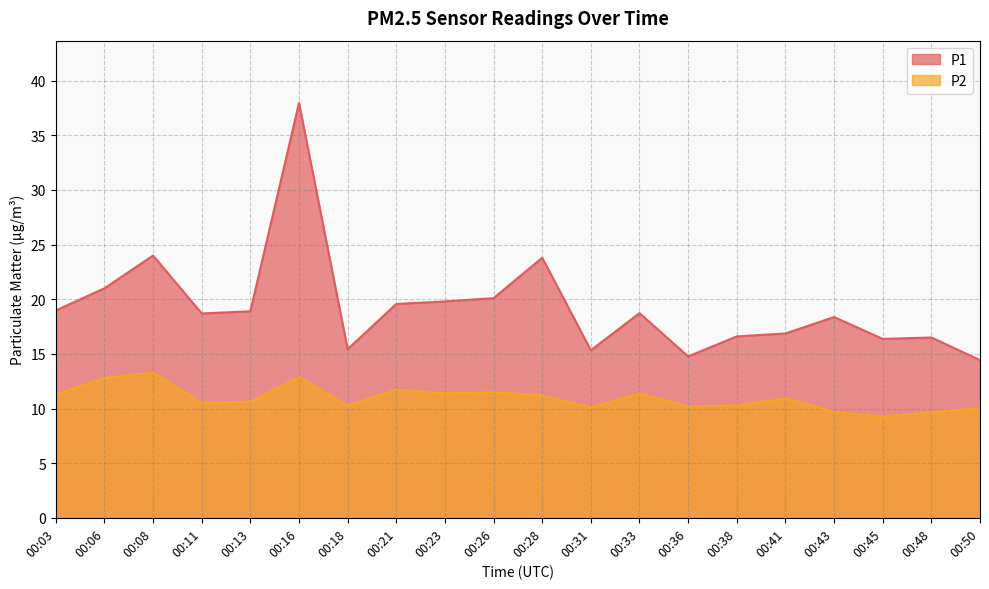

Between 00:11 and 00:43, which series saw the biggest shift?

P2